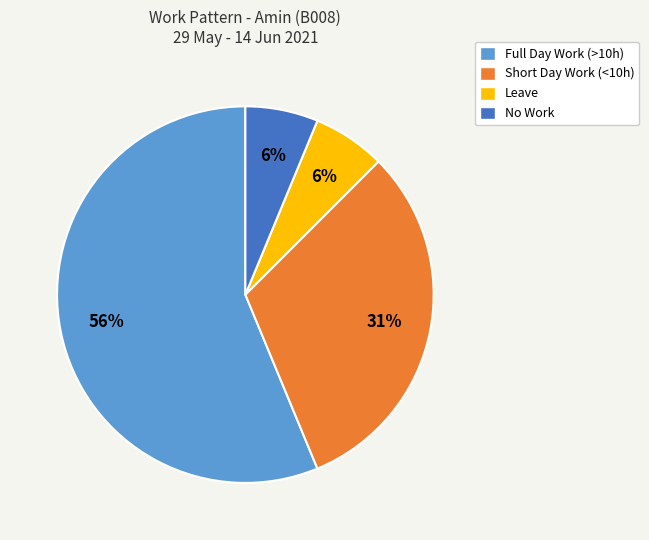

Is there any slice that represents more than half of the pie?

Yes